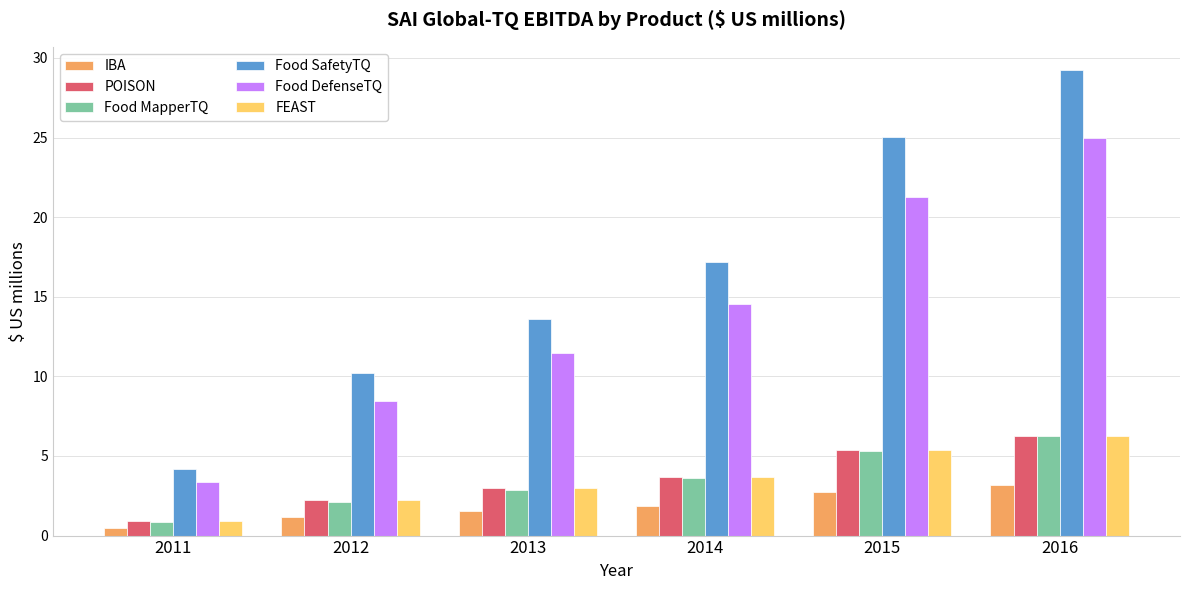

How many bars are there in each group?

6